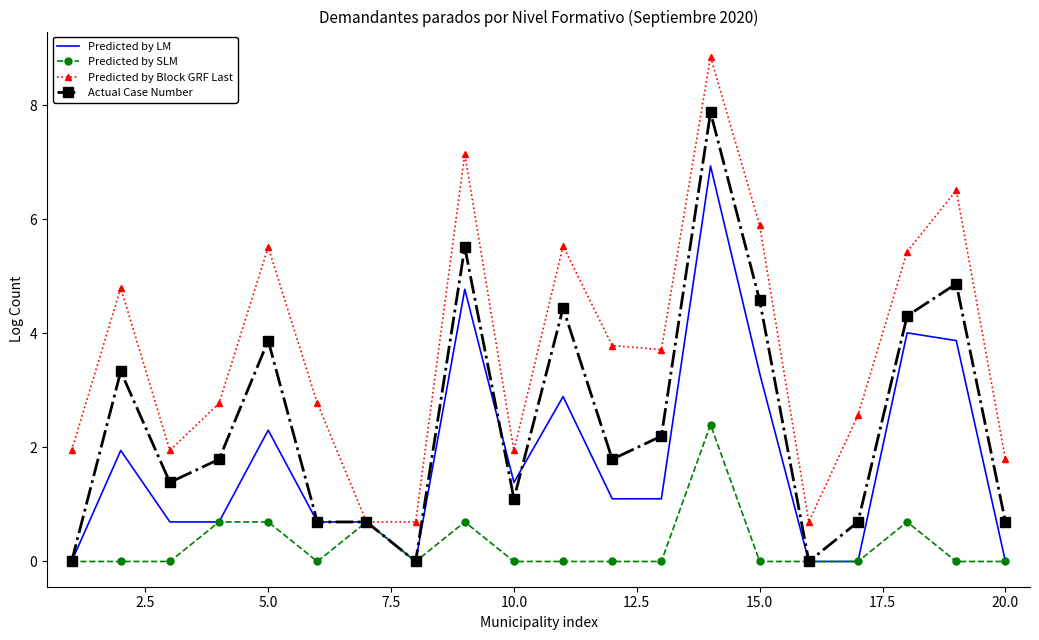

Which series has the largest total across all categories?

Predicted by Block GRF Last